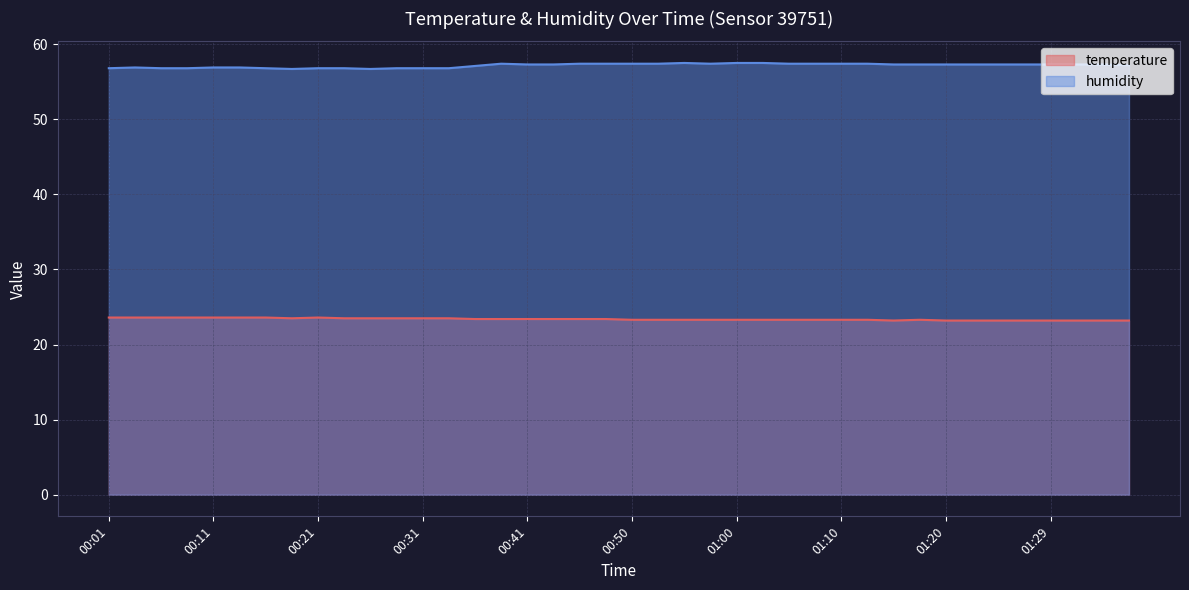

Between 00:45 and 00:55, which series saw the biggest shift?

humidity